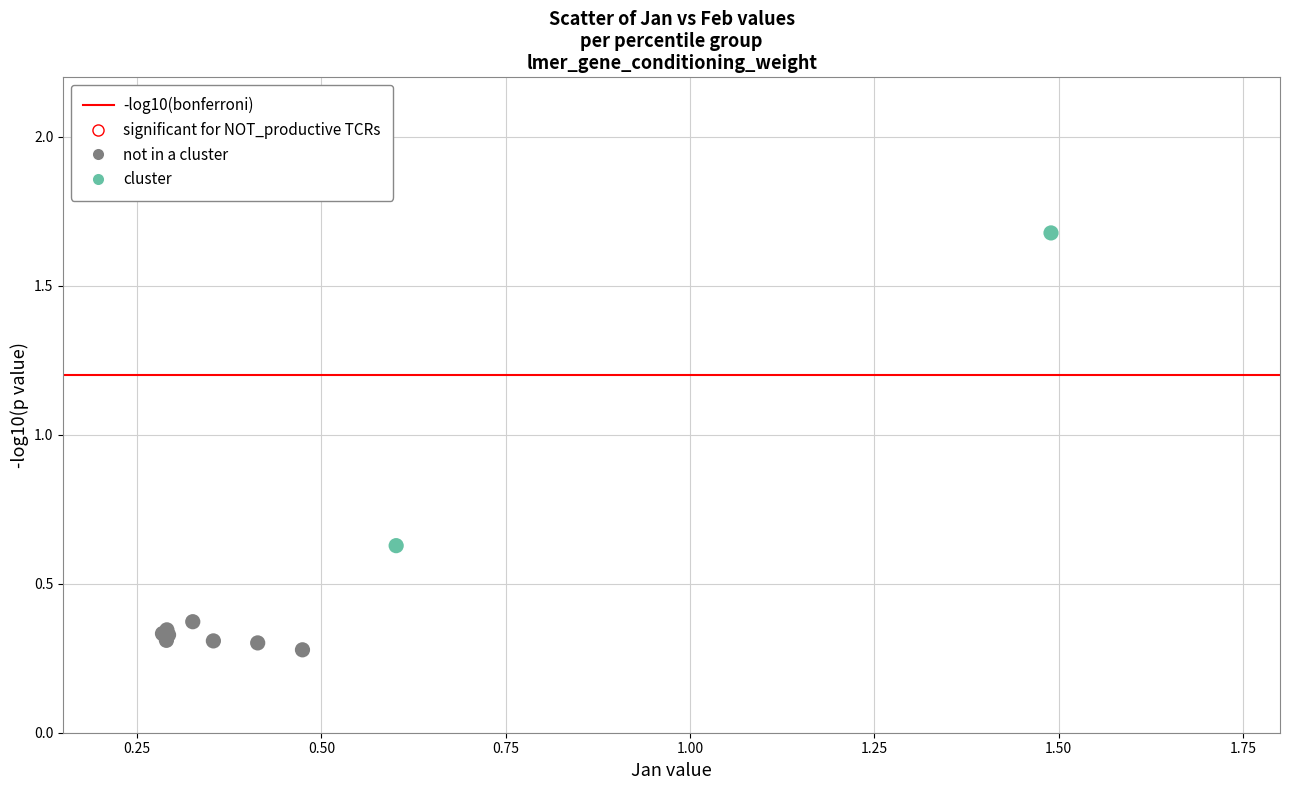

Which series contains the highest Y value?

cluster